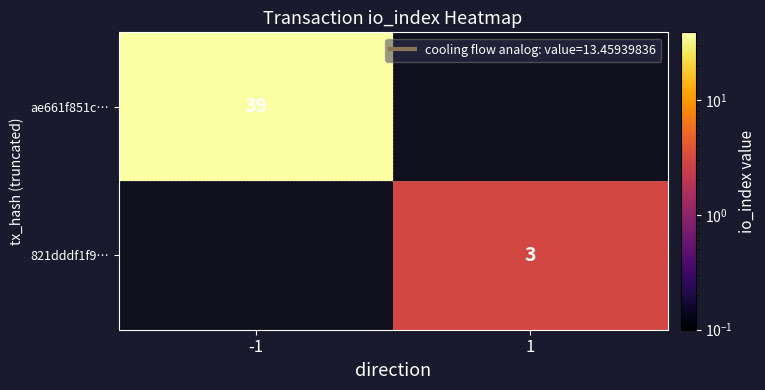

Is the value of ae661f851c… at 1 greater than the value of 821dddf1f9… at 1?

No